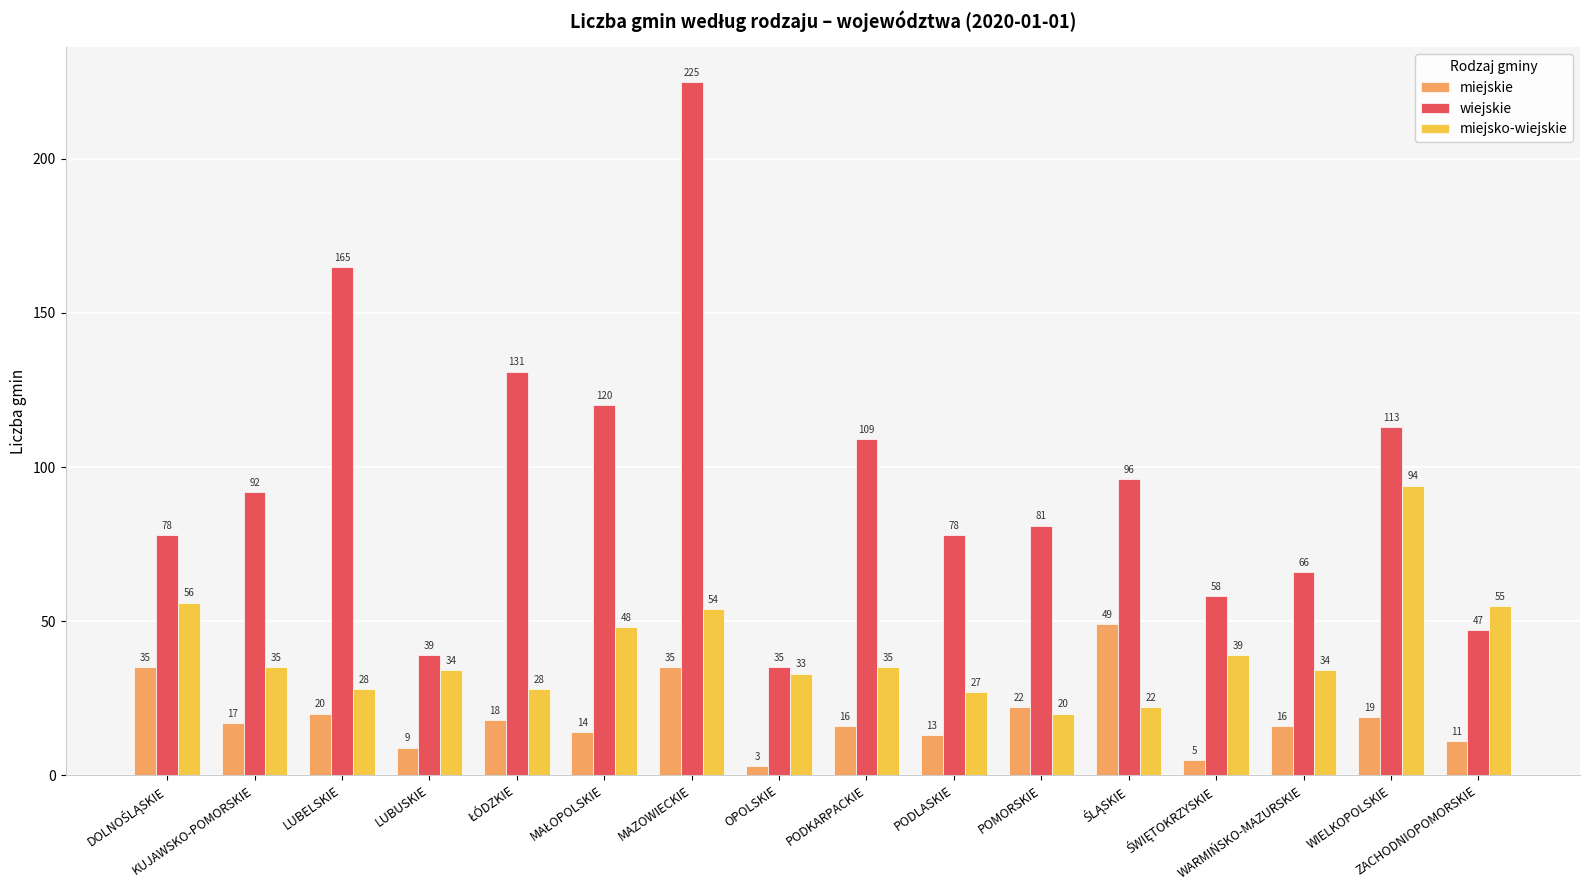

What is the sum of the miejsko-wiejskie values at POMORSKIE and ZACHODNIOPOMORSKIE?

75